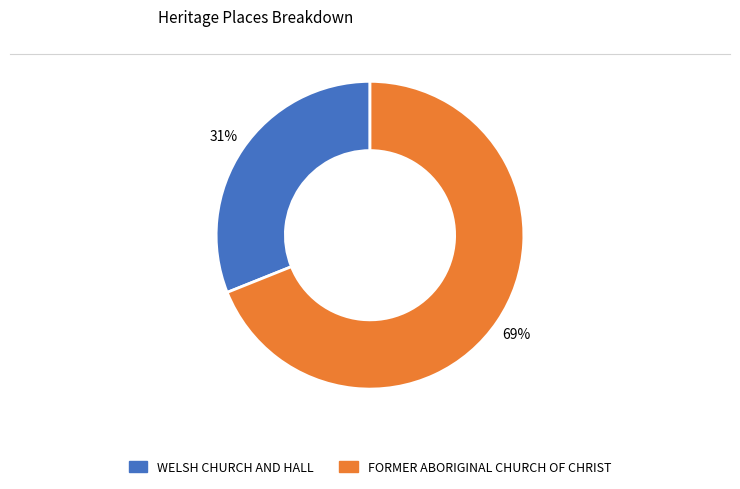

Rank the categories by value from highest to lowest.

FORMER ABORIGINAL CHURCH OF CHRIST, WELSH CHURCH AND HALL